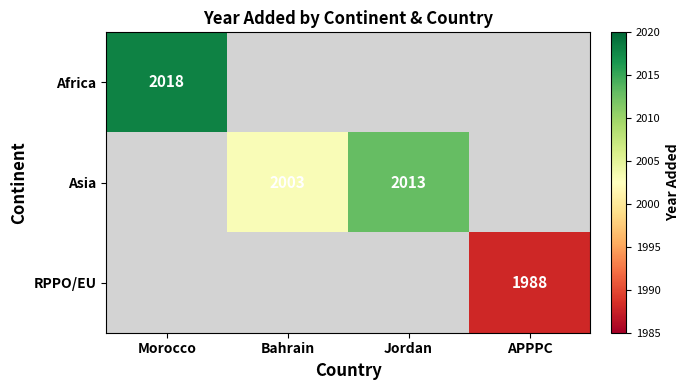

The RPPO/EU series shows 1013 at APPPC. True or false?

False